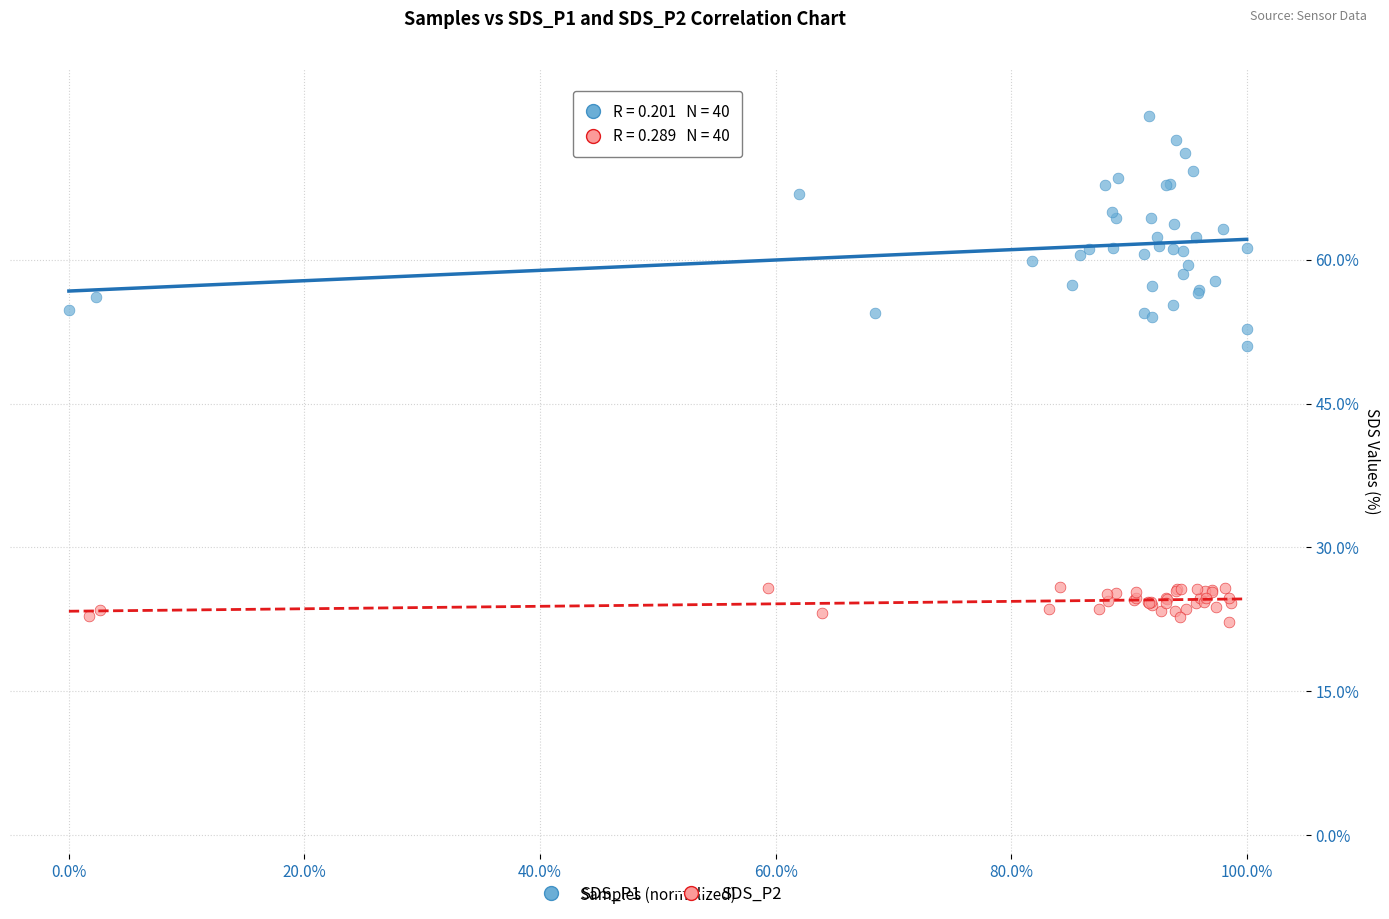

Which series contains the highest Y value?

SDS_P1